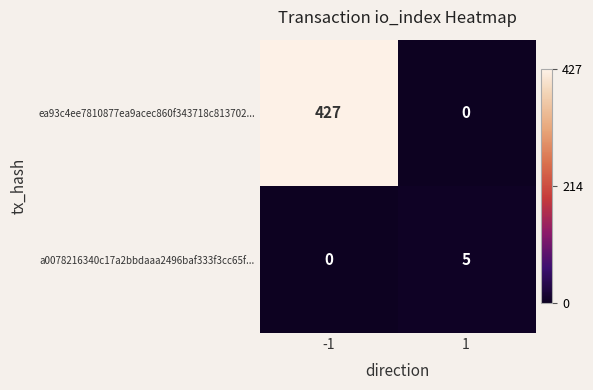

Reading left to right, list all the values displayed in this chart.

ea93c4ee7810877ea9acec860f343718c813702...: -1=427	1=0
a0078216340c17a2bbdaaa2496baf333f3cc65f...: -1=0	1=5